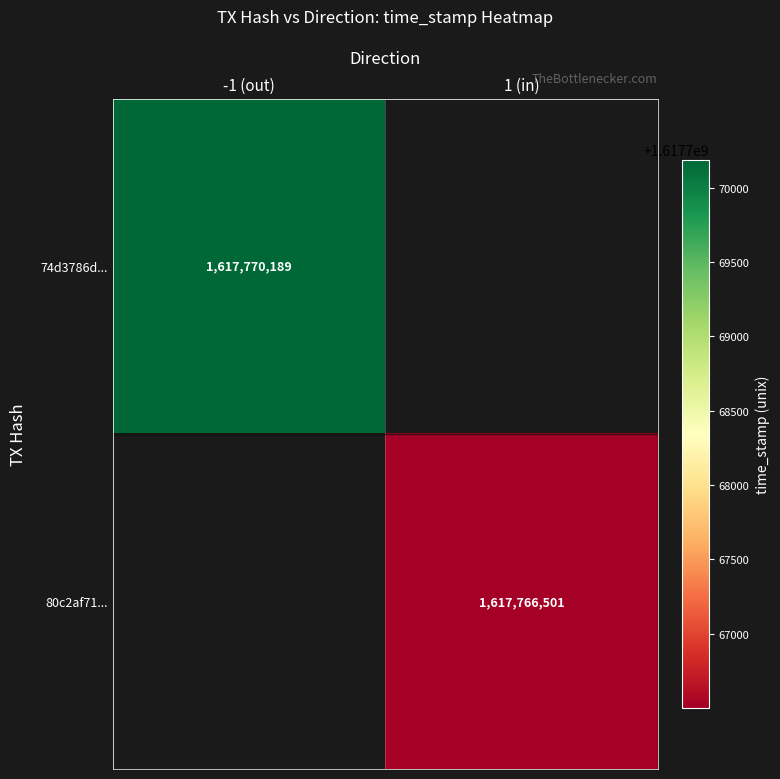

What is the smallest value displayed?

1617766501.0